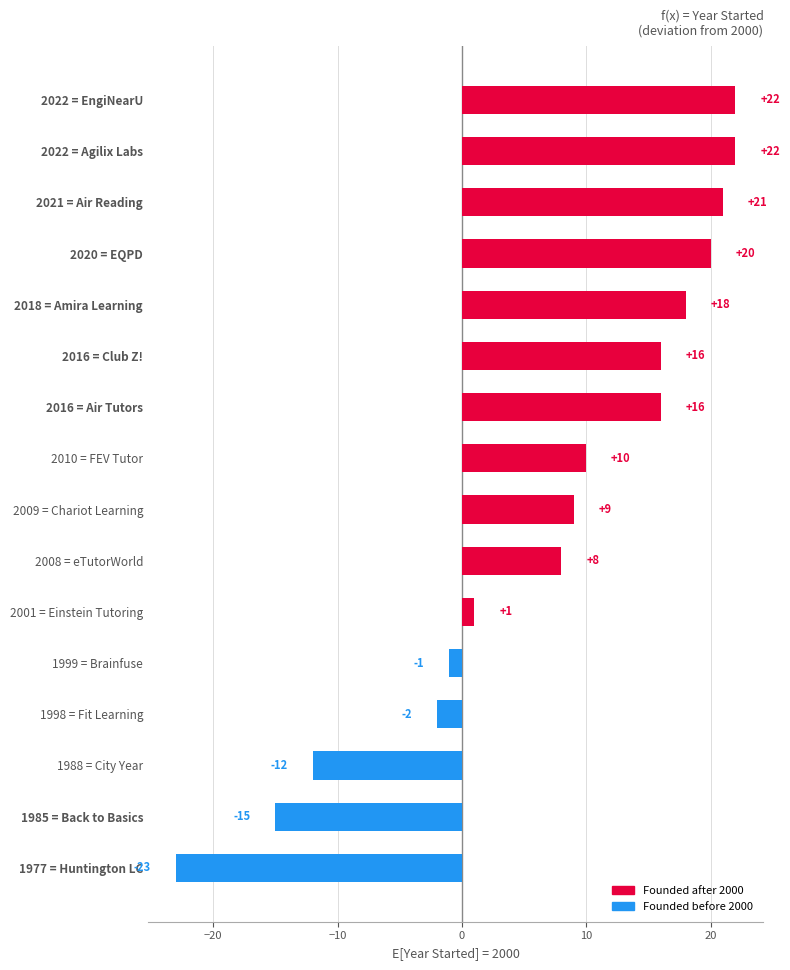

How many distinct data groups are displayed?

1